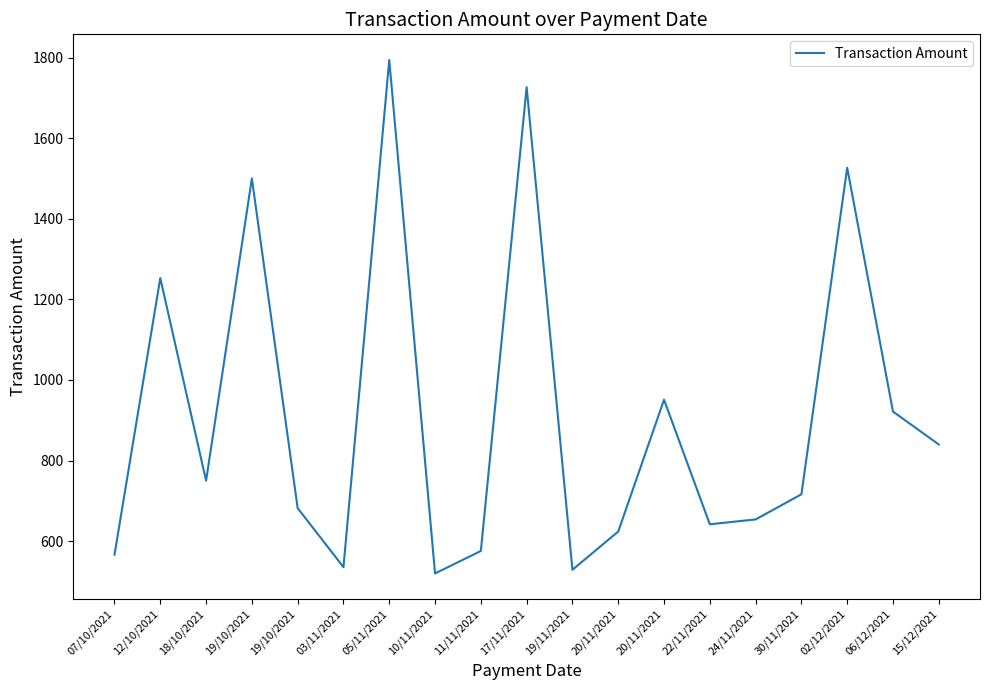

Does the chart have visible grid lines?

No